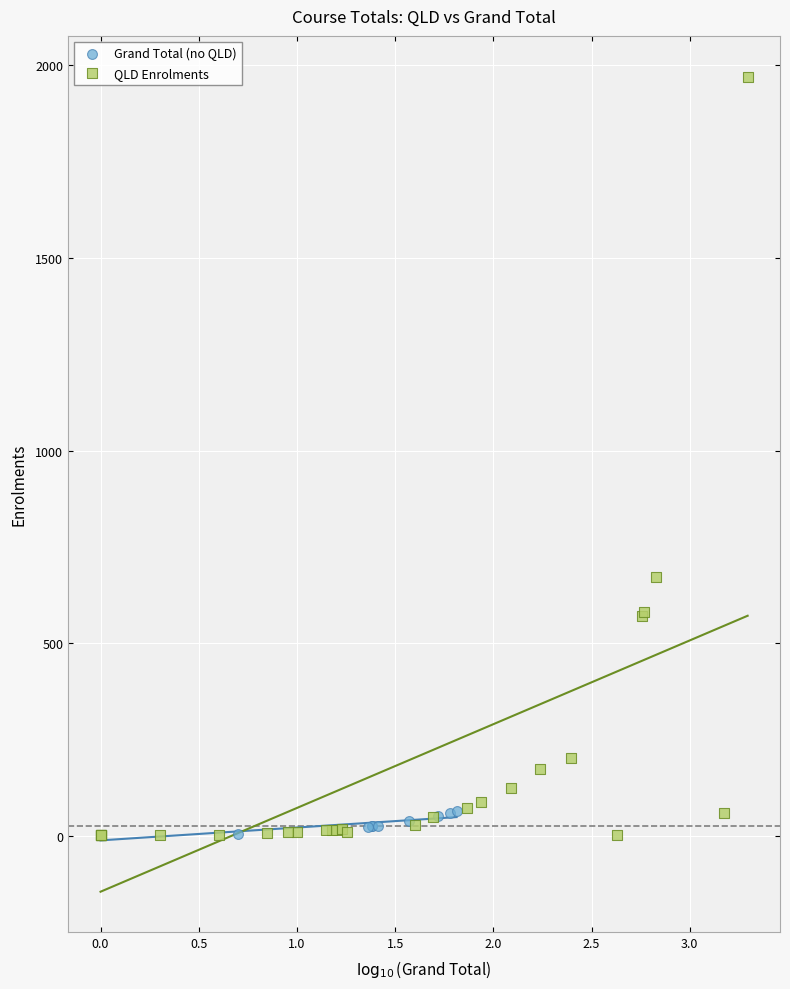

What are all the series names shown in the legend?

Grand Total (no QLD), QLD Enrolments